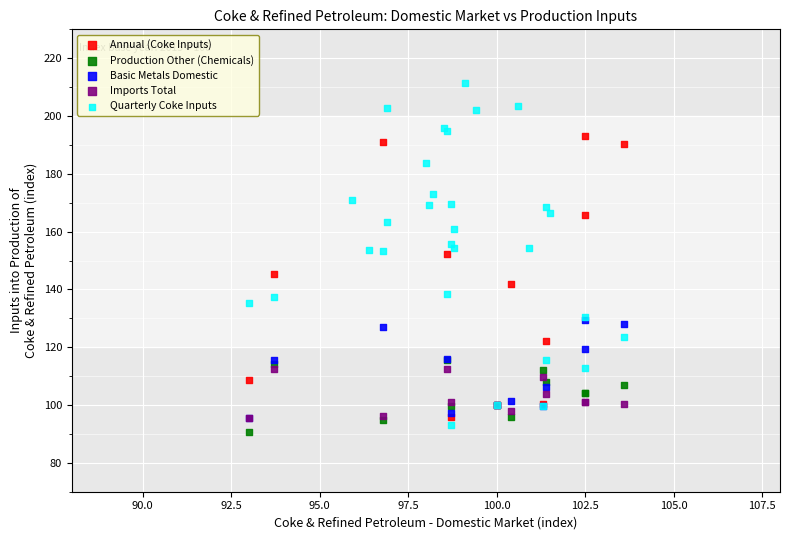

What are all the series names shown in the legend?

Annual (Coke Inputs), Production Other (Chemicals), Basic Metals Domestic, Imports Total, Quarterly Coke Inputs